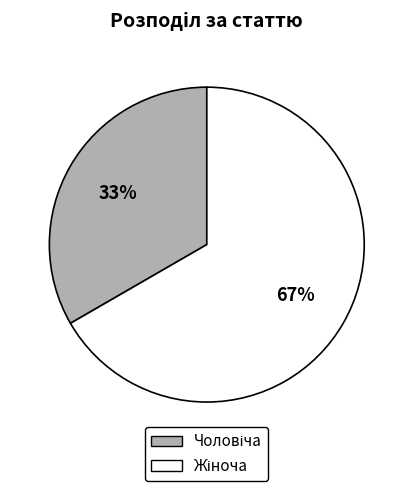

How many slices are in this pie chart?

2